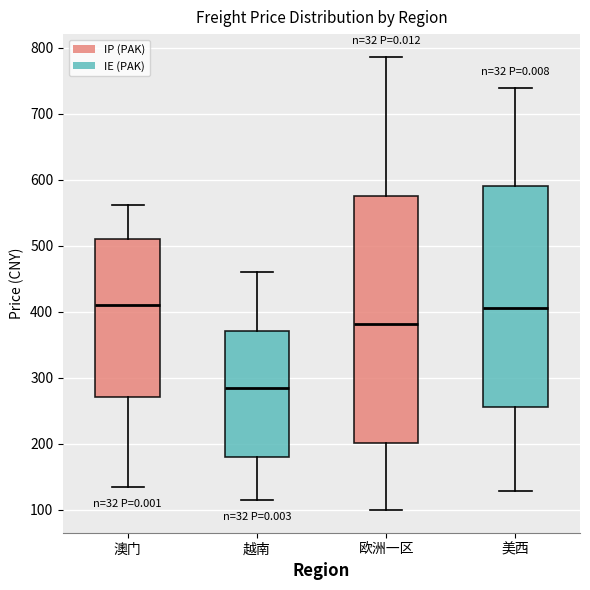

Which box is the tallest, from its lower edge to its upper edge?

欧洲一区